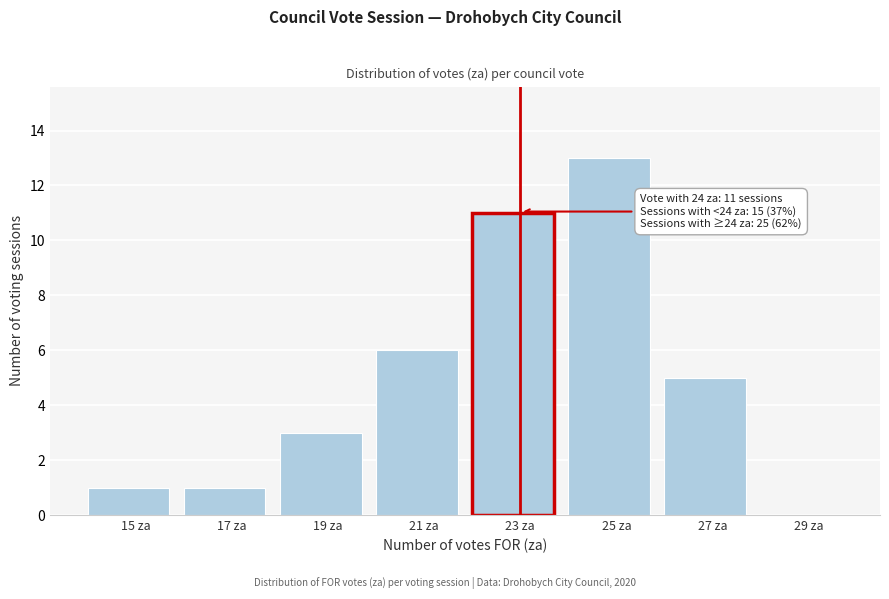

Reading left to right, what are all the values shown in this chart?

15 za=1	17 za=1	19 za=3	21 za=6	23 za=11	25 za=13	27 za=5	29 za=0